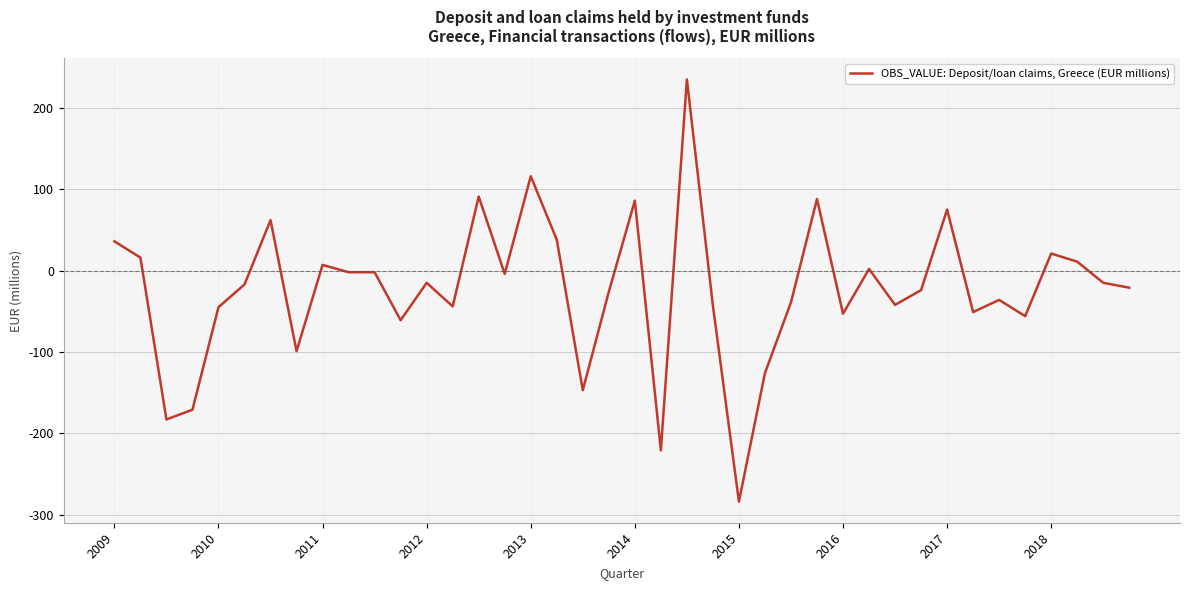

What is the greatest value displayed?

235.0